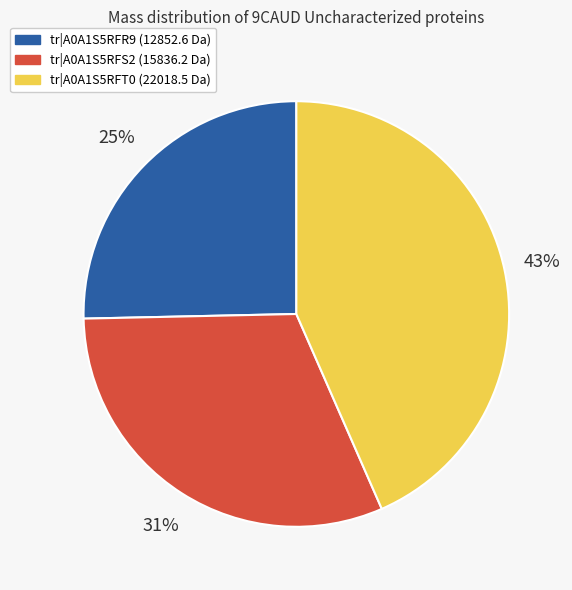

Which slice is the largest?

tr|A0A1S5RFT0 (22018.5 Da)